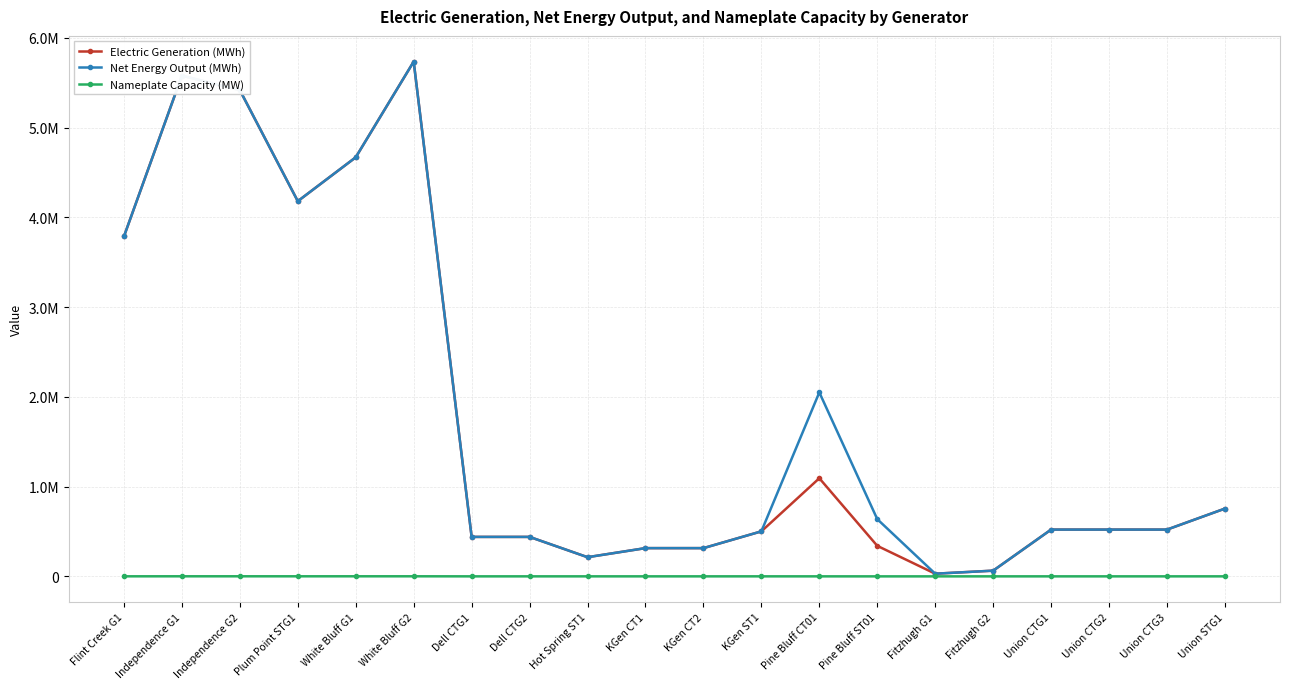

What is the sum of all Net Energy Output (MWh) values?

36686660.4